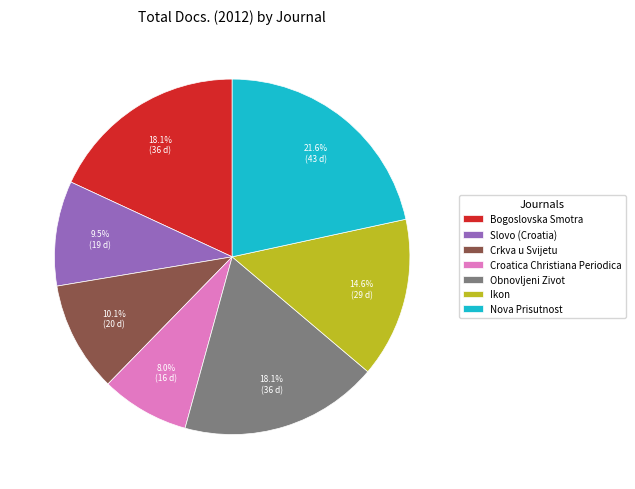

How many segments does this pie chart have?

7